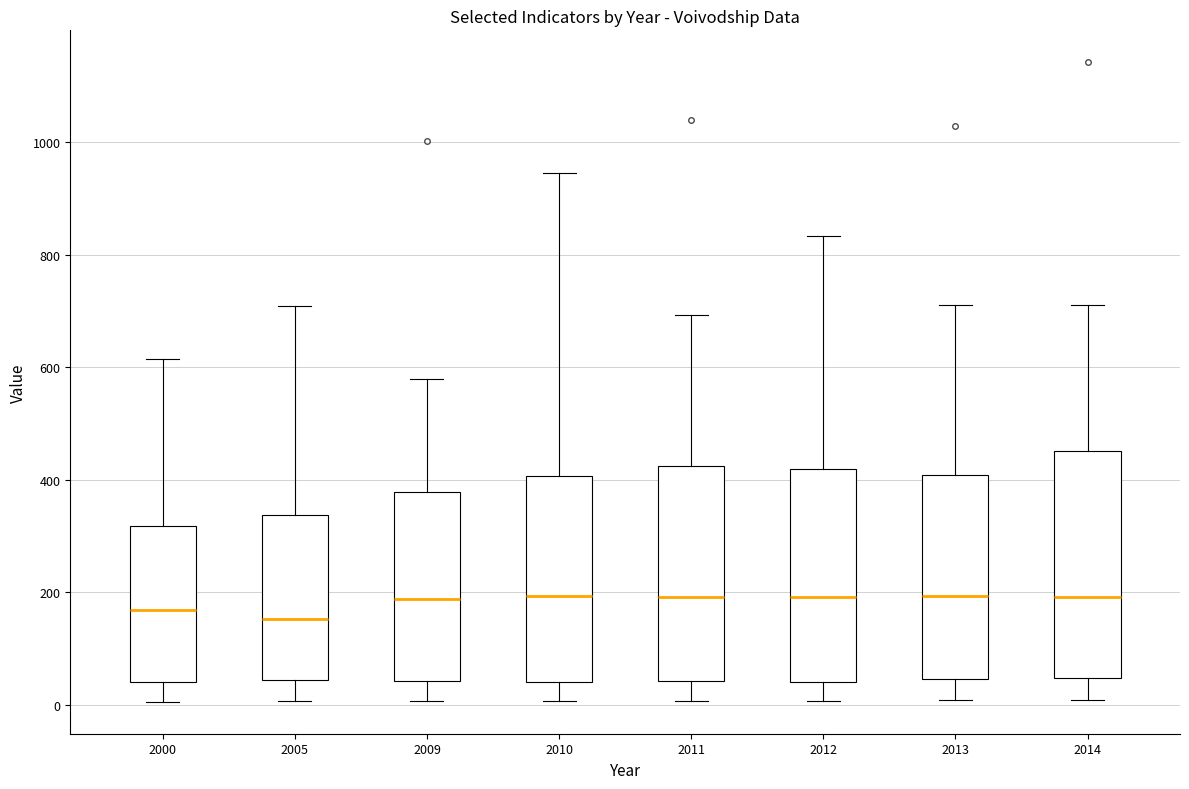

Reading left to right, transcribe this box plot: for each box, give where its median line is, the range the box spans, and where its two whiskers end, as read against the y-axis. The values are not printed on the chart, so give them approximately, as read against the axis.

2000: median 160, box 40 to 320, whiskers 0 to 620
2005: median 160, box 40 to 340, whiskers 0 to 700
2009: median 180, box 40 to 380, whiskers 0 to 580
2010: median 200, box 40 to 400, whiskers 0 to 940
2011: median 200, box 40 to 420, whiskers 0 to 700
2012: median 200, box 40 to 420, whiskers 0 to 840
2013: median 200, box 40 to 400, whiskers 0 to 720
2014: median 200, box 40 to 460, whiskers 0 to 720